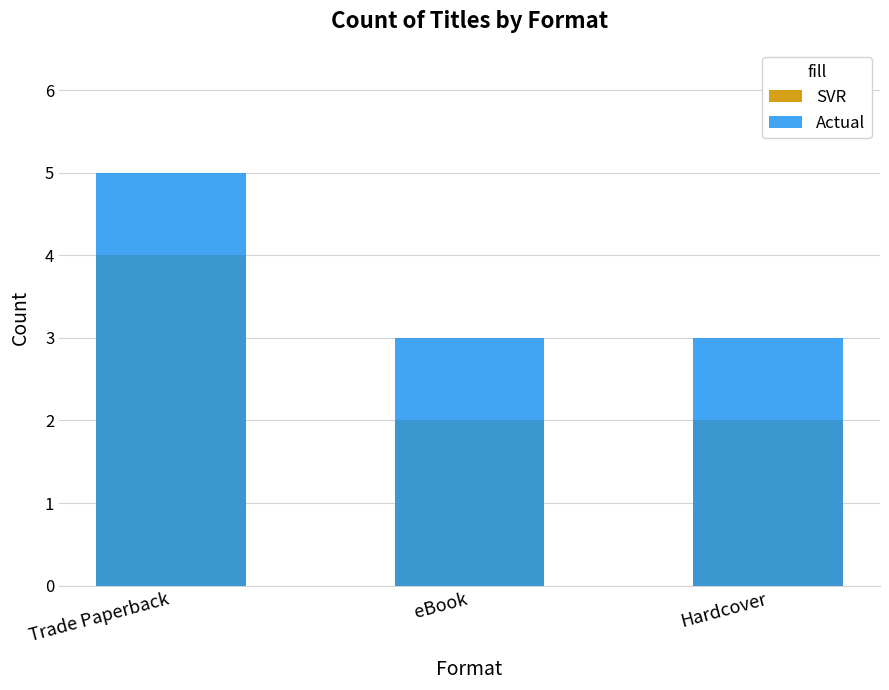

Count the SVR values in the range 2 to 4.

3